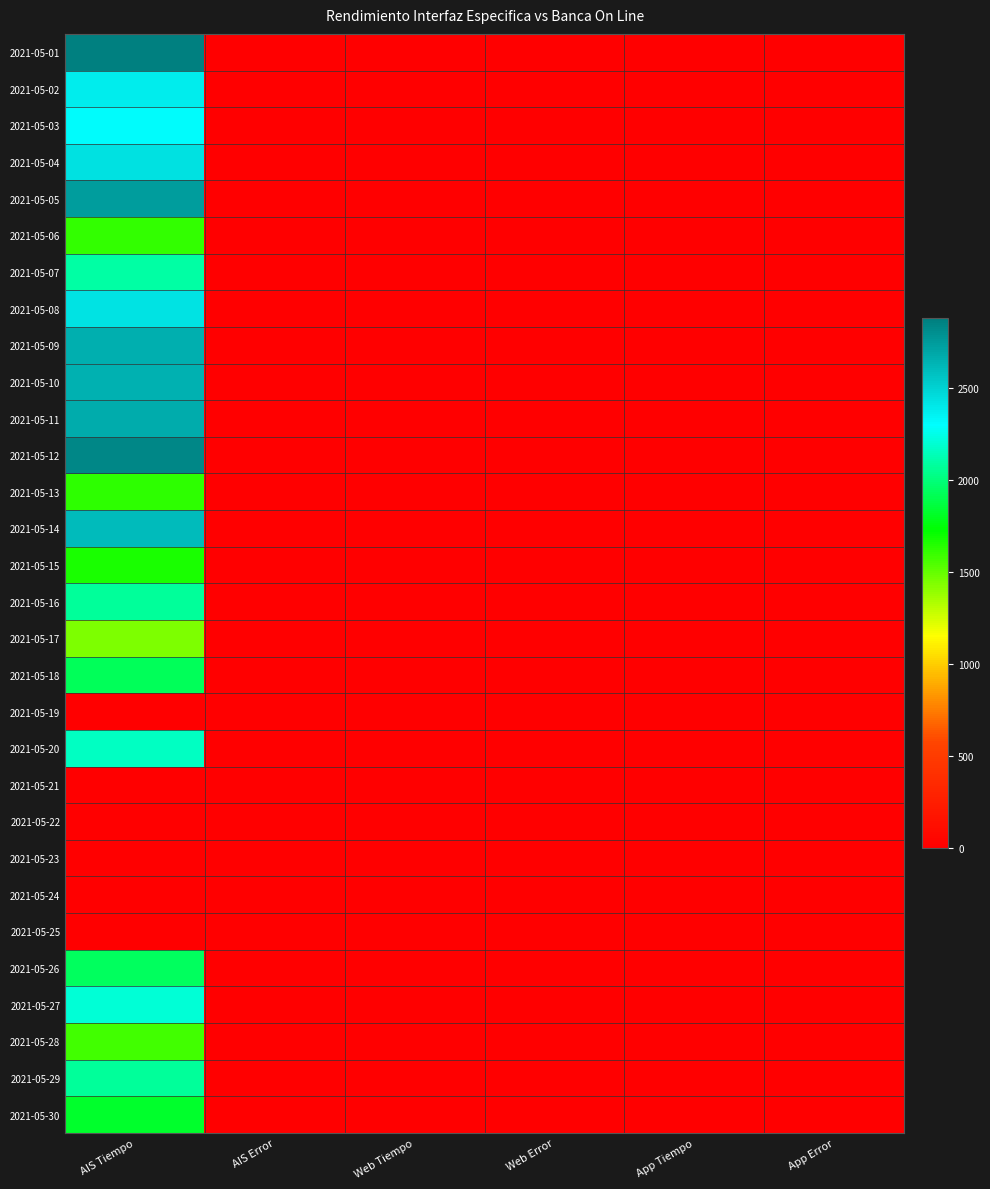

At which category is the sum across all series the highest?

AIS Tiempo